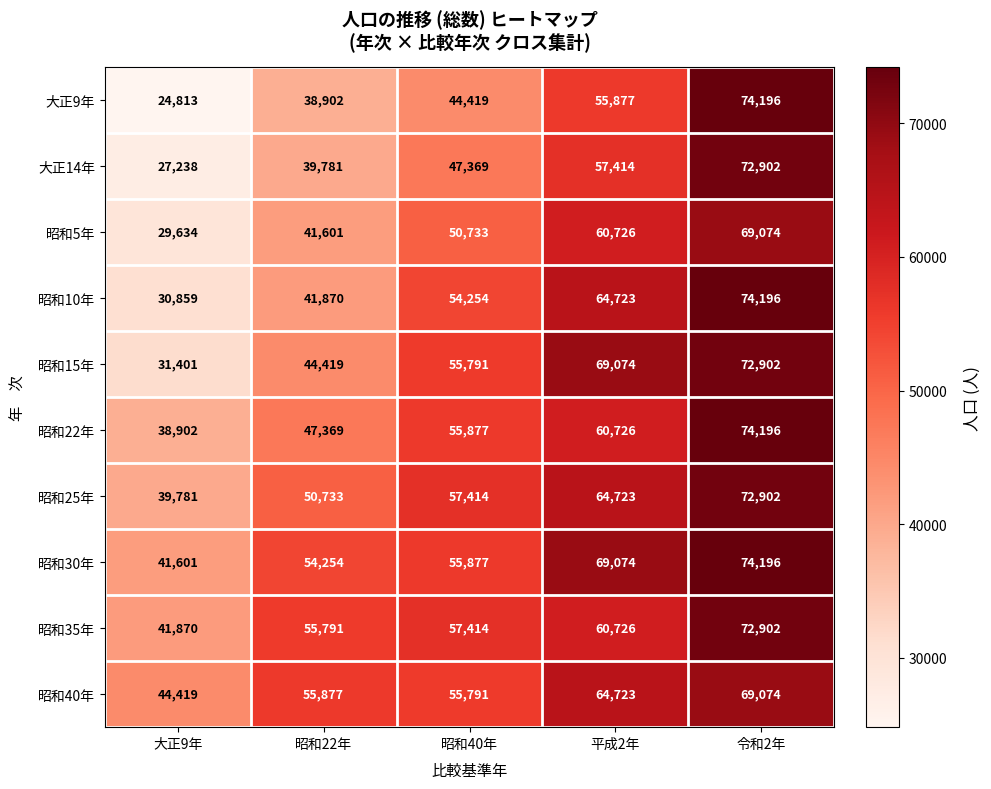

What is the total value across all series at 昭和22年?

470597